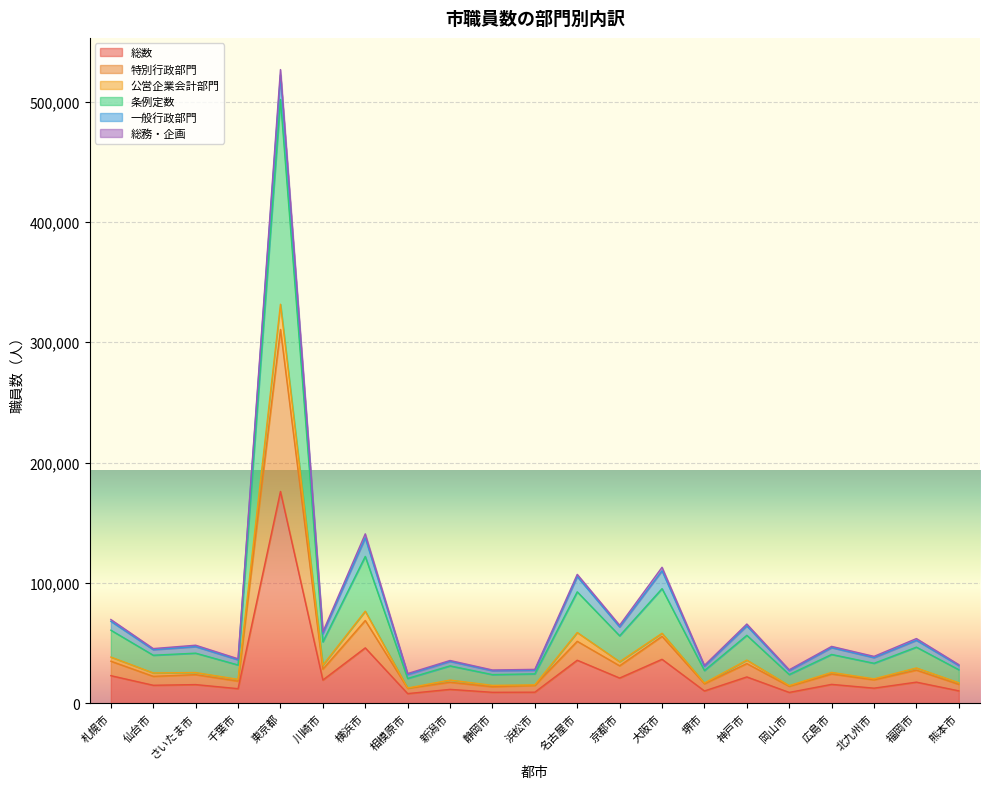

True or false: 総数 has a value of 8947 at 岡山市.

True